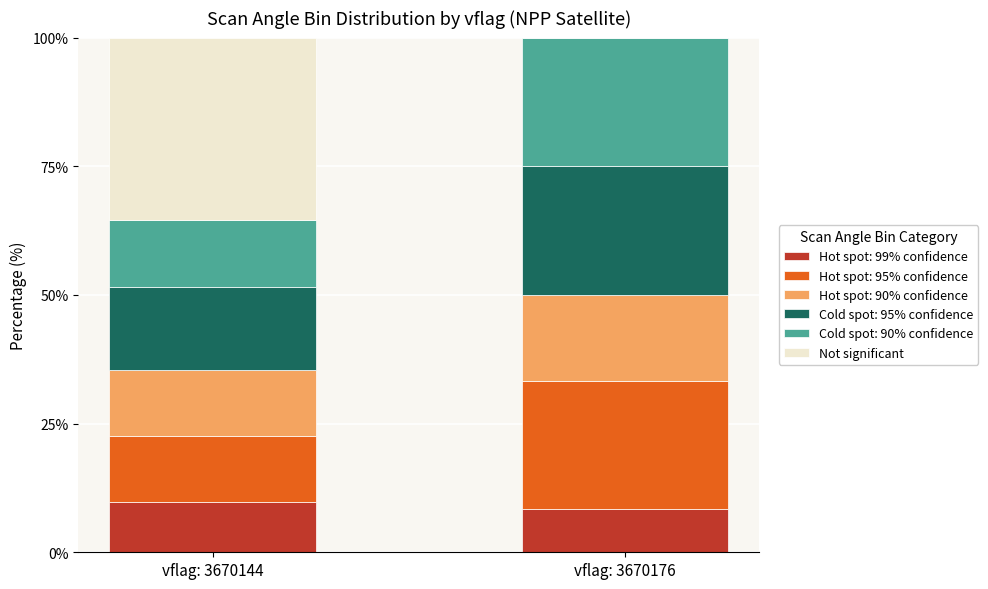

Does the chart contain stacked bars?

Yes